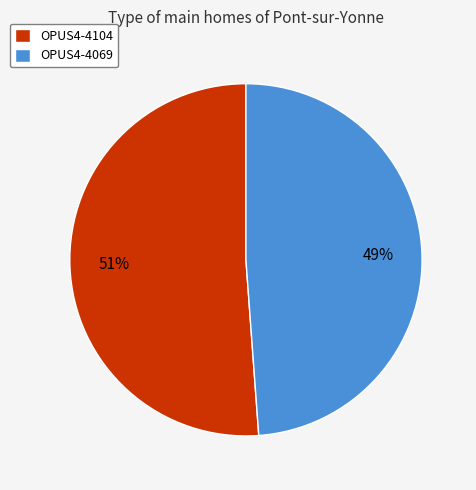

Is there a majority slice in this chart?

Yes